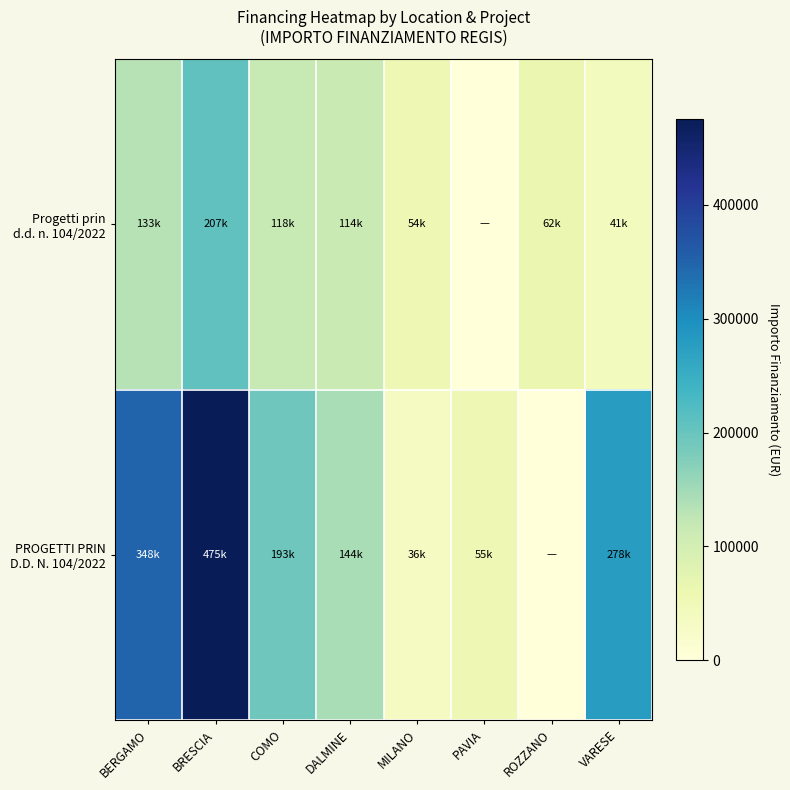

At how many categories does at least one series exceed 140023?

5